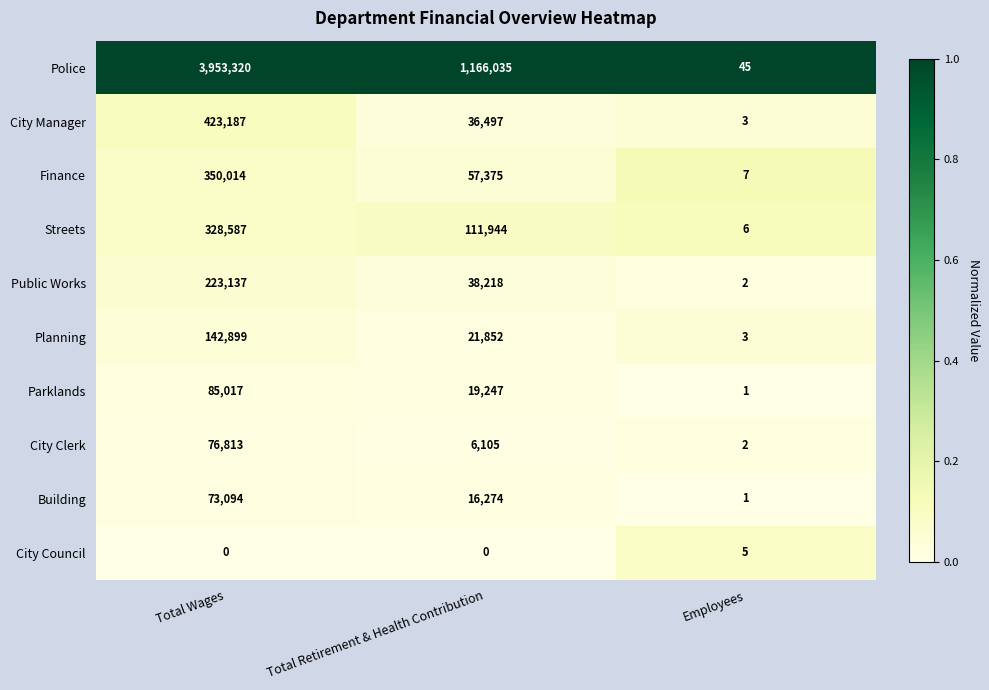

The Finance series shows 27682 at Total Retirement & Health Contribution. True or false?

False